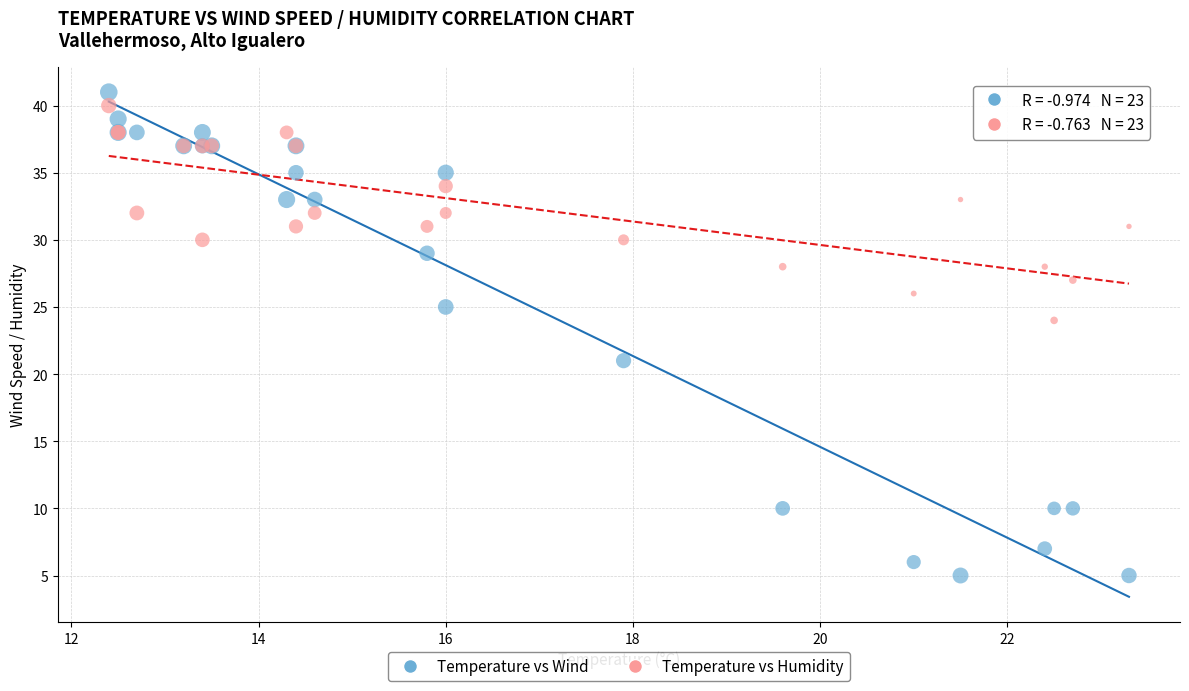

Across all series, what Y value is closest to 23?

24